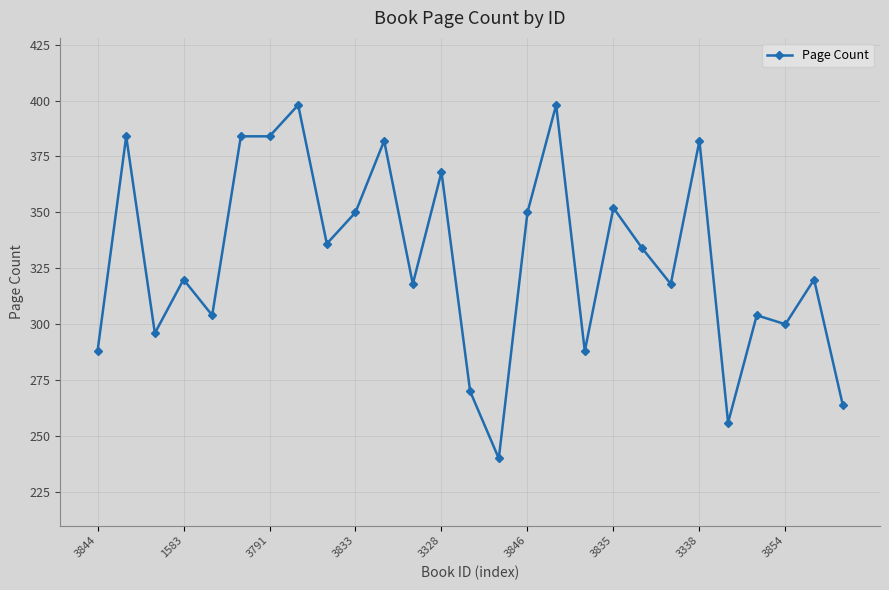

What is the value of the 24th point from the left?

304